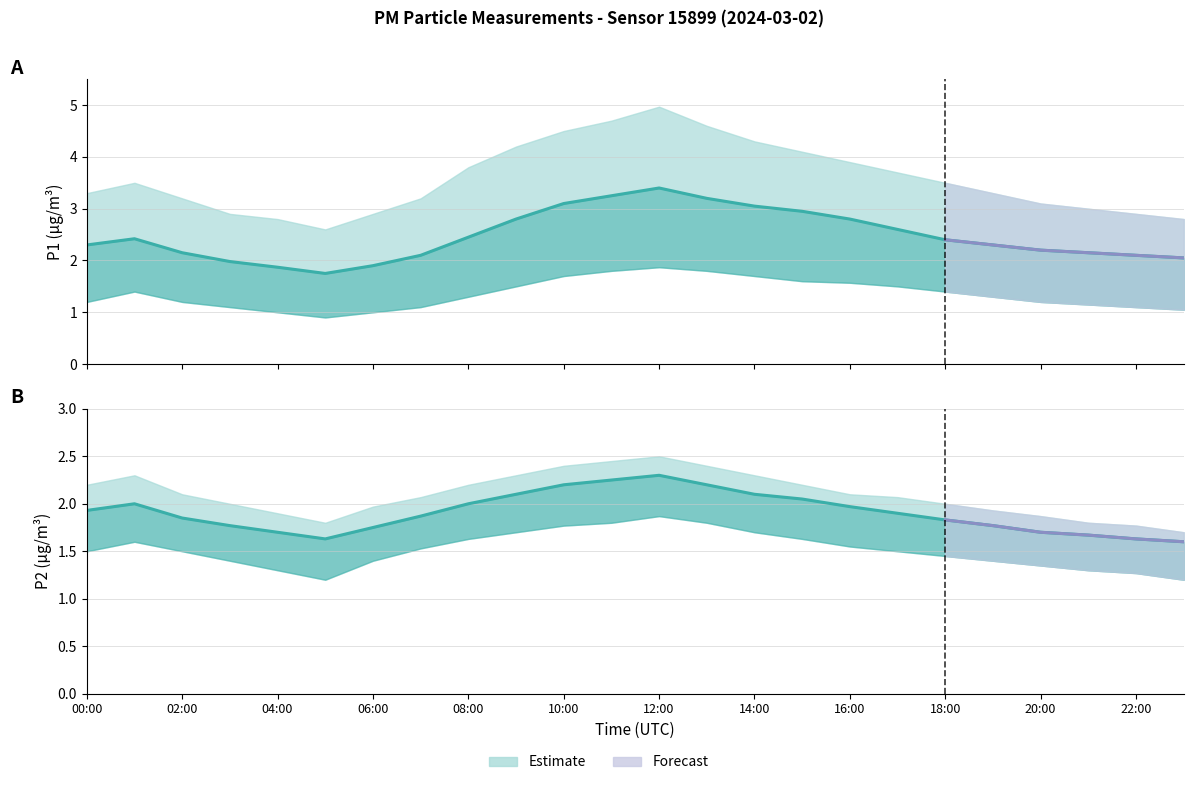

Reading left to right, extract all data points from this chart.

P1: 00:00=2.3	01:00=2.4	02:00=2.1	03:00=2.0	04:00=1.9	05:00=1.8	06:00=1.9	07:00=2.1	08:00=2.5	09:00=2.8	10:00=3.1	11:00=3.2	12:00=3.4	13:00=3.2	14:00=3.0	15:00=3.0	16:00=2.8	17:00=2.6	18:00=2.4	19:00=2.3	20:00=2.2	21:00=2.1	22:00=2.1	23:00=2.0
P1_upper: 00:00=3.3	01:00=3.5	02:00=3.2	03:00=2.9	04:00=2.8	05:00=2.6	06:00=2.9	07:00=3.2	08:00=3.8	09:00=4.2	10:00=4.5	11:00=4.7	12:00=5.0	13:00=4.6	14:00=4.3	15:00=4.1	16:00=3.9	17:00=3.7	18:00=3.5	19:00=3.3	20:00=3.1	21:00=3.0	22:00=2.9	23:00=2.8
P1_lower: 00:00=1.2	01:00=1.4	02:00=1.2	03:00=1.1	04:00=1.0	05:00=0.9	06:00=1.0	07:00=1.1	08:00=1.3	09:00=1.5	10:00=1.7	11:00=1.8	12:00=1.9	13:00=1.8	14:00=1.7	15:00=1.6	16:00=1.6	17:00=1.5	18:00=1.4	19:00=1.3	20:00=1.2	21:00=1.1	22:00=1.1	23:00=1.1
P2: 00:00=1.9	01:00=2.0	02:00=1.9	03:00=1.8	04:00=1.7	05:00=1.6	06:00=1.8	07:00=1.9	08:00=2.0	09:00=2.1	10:00=2.2	11:00=2.2	12:00=2.3	13:00=2.2	14:00=2.1	15:00=2.0	16:00=2.0	17:00=1.9	18:00=1.8	19:00=1.8	20:00=1.7	21:00=1.7	22:00=1.6	23:00=1.6
P2_upper: 00:00=2.2	01:00=2.3	02:00=2.1	03:00=2.0	04:00=1.9	05:00=1.8	06:00=2.0	07:00=2.1	08:00=2.2	09:00=2.3	10:00=2.4	11:00=2.5	12:00=2.5	13:00=2.4	14:00=2.3	15:00=2.2	16:00=2.1	17:00=2.1	18:00=2.0	19:00=1.9	20:00=1.9	21:00=1.8	22:00=1.8	23:00=1.7
P2_lower: 00:00=1.5	01:00=1.6	02:00=1.5	03:00=1.4	04:00=1.3	05:00=1.2	06:00=1.4	07:00=1.5	08:00=1.6	09:00=1.7	10:00=1.8	11:00=1.8	12:00=1.9	13:00=1.8	14:00=1.7	15:00=1.6	16:00=1.6	17:00=1.5	18:00=1.4	19:00=1.4	20:00=1.4	21:00=1.3	22:00=1.3	23:00=1.2